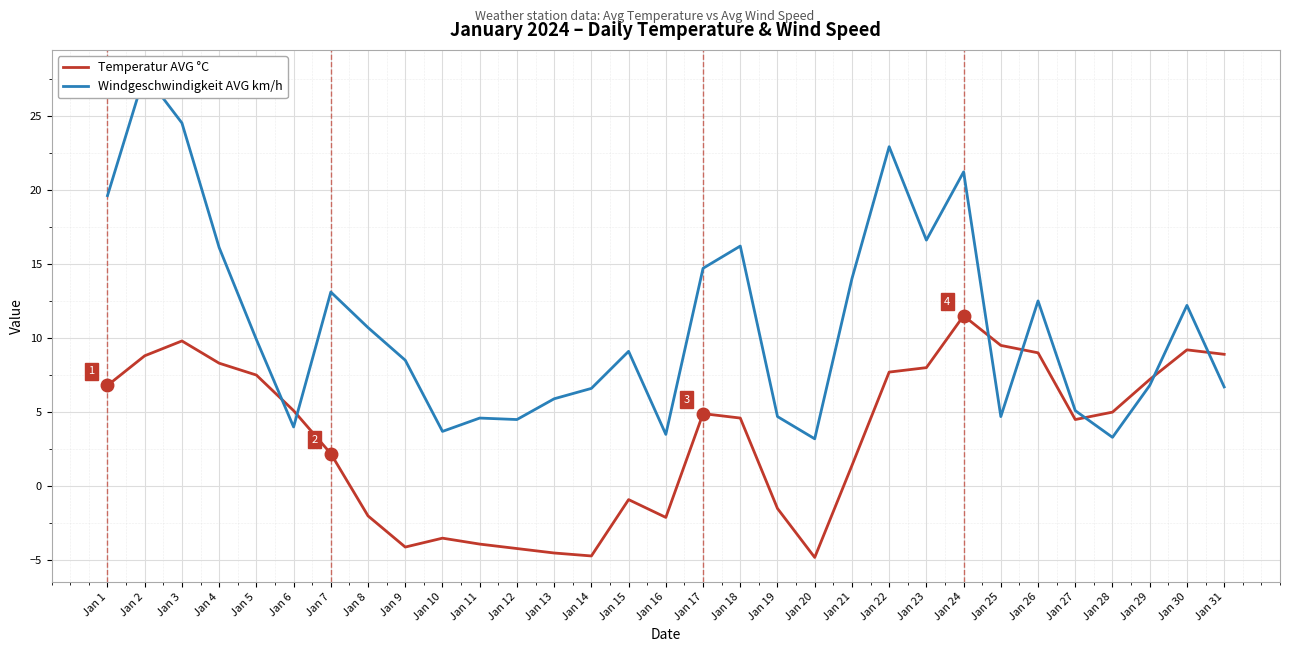

What is the difference between the maximum and second lowest values in the Temperatur AVG °C series?

16.2